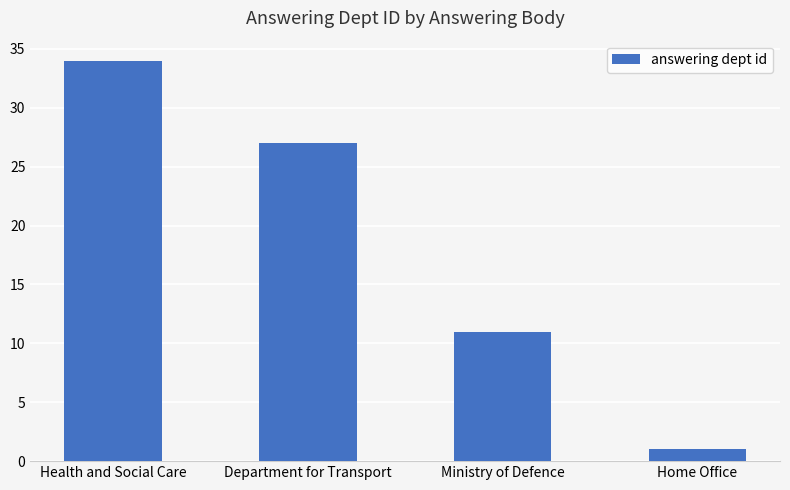

List the labels in order of value, smallest first.

Home Office, Ministry of Defence, Department for Transport, Health and Social Care